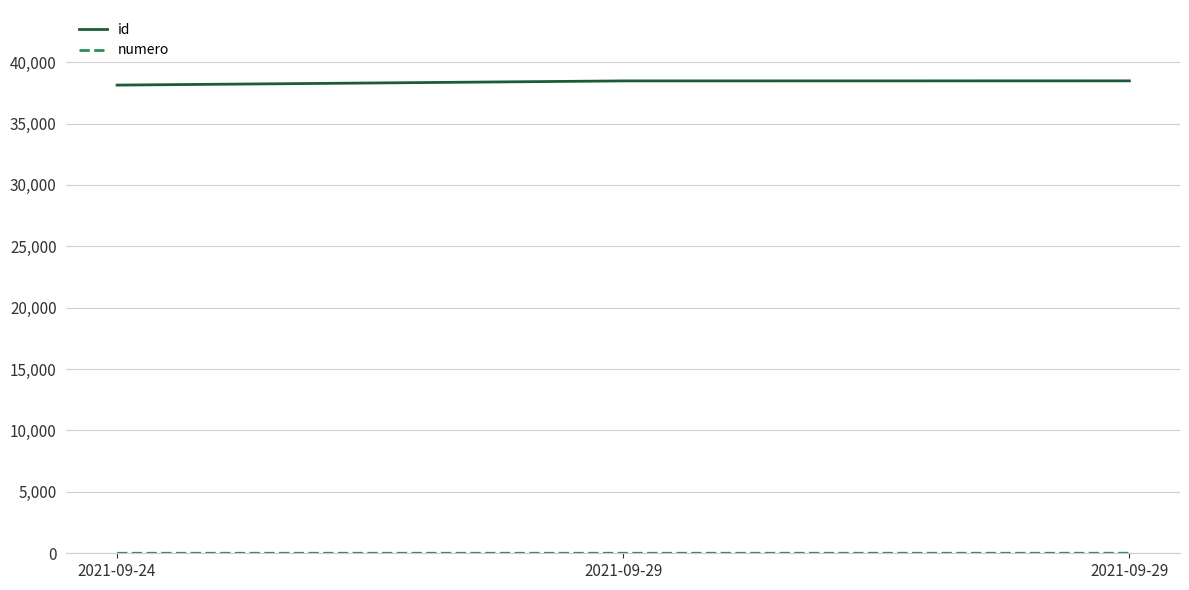

Does the chart have visible grid lines?

Yes